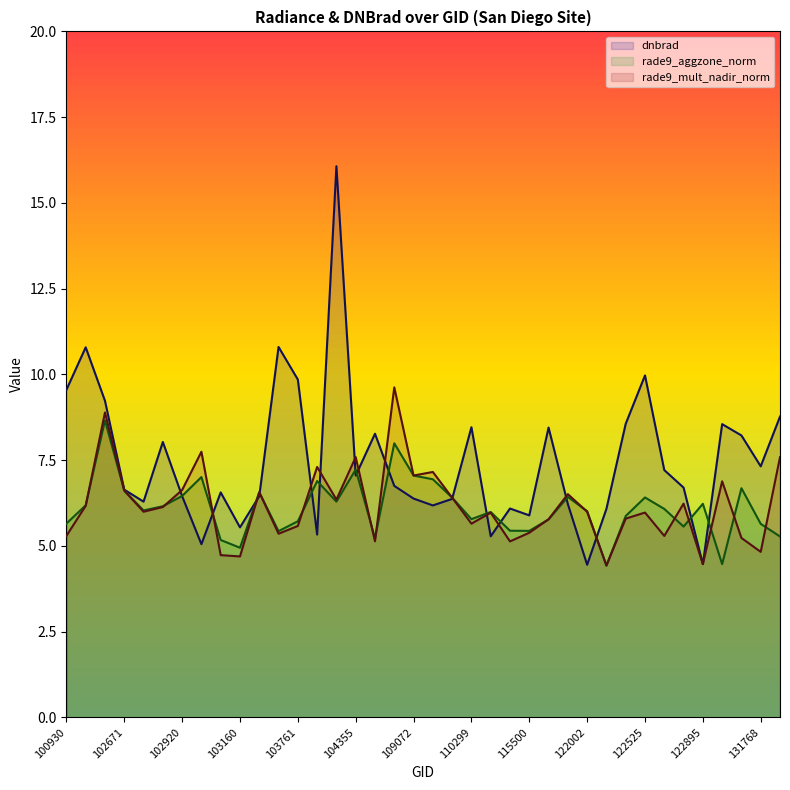

How many times do dnbrad and rade9_mult_nadir_norm cross each other?

14